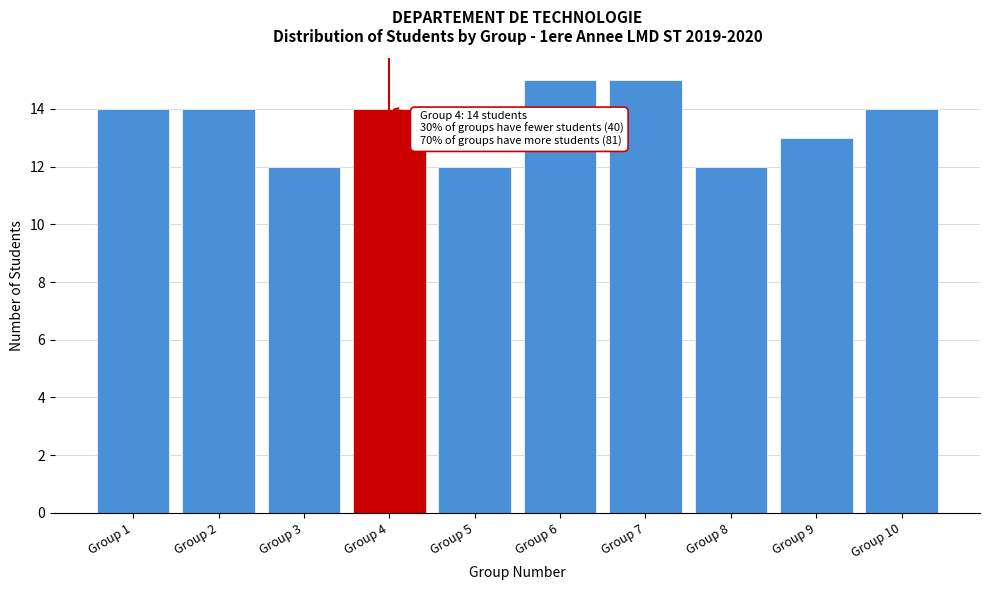

Reading left to right, what are all the values shown in this chart?

14	14	12	14	12	15	15	12	13	14